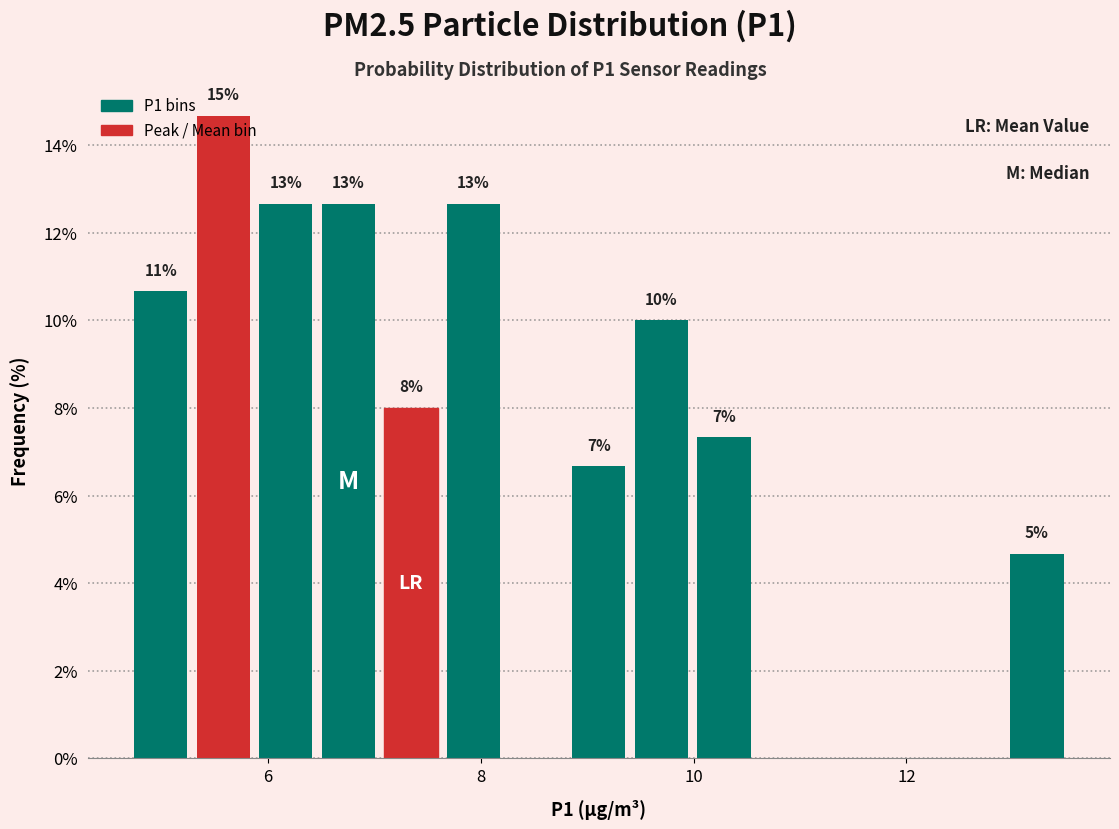

Around what value on the x-axis is the tallest bar? Give the approximate position of its centre, as read against the axis.

5.6